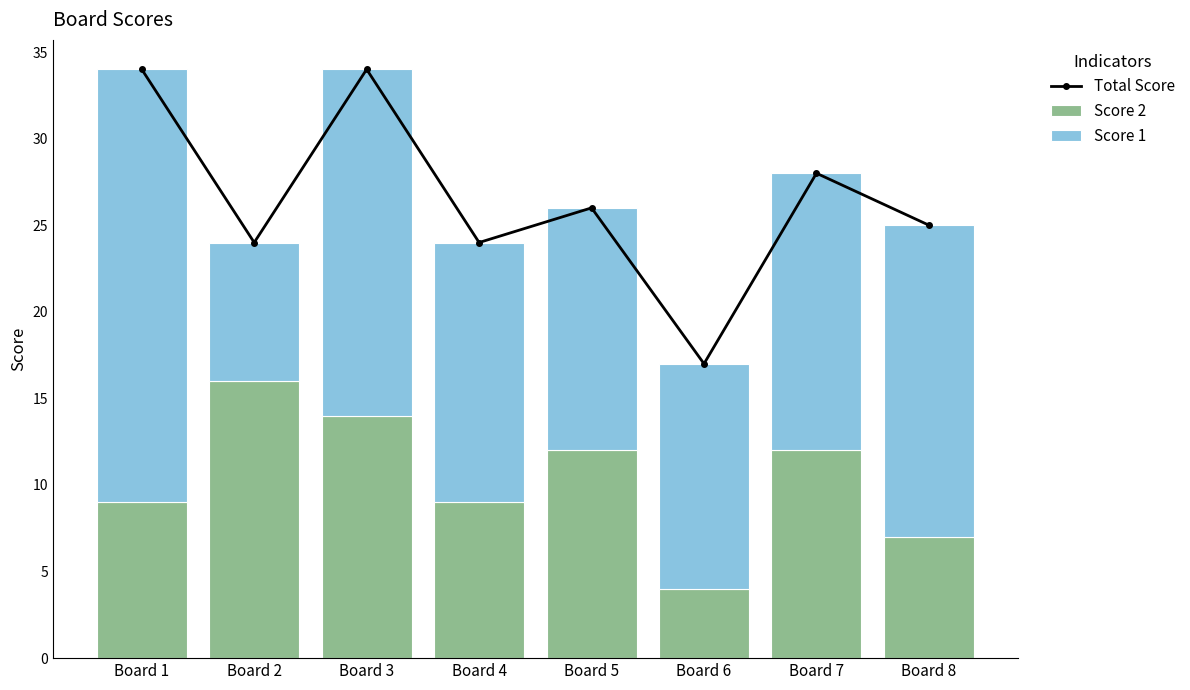

What is the approximate value of Score 2 at Board 1, to the nearest 5?

10